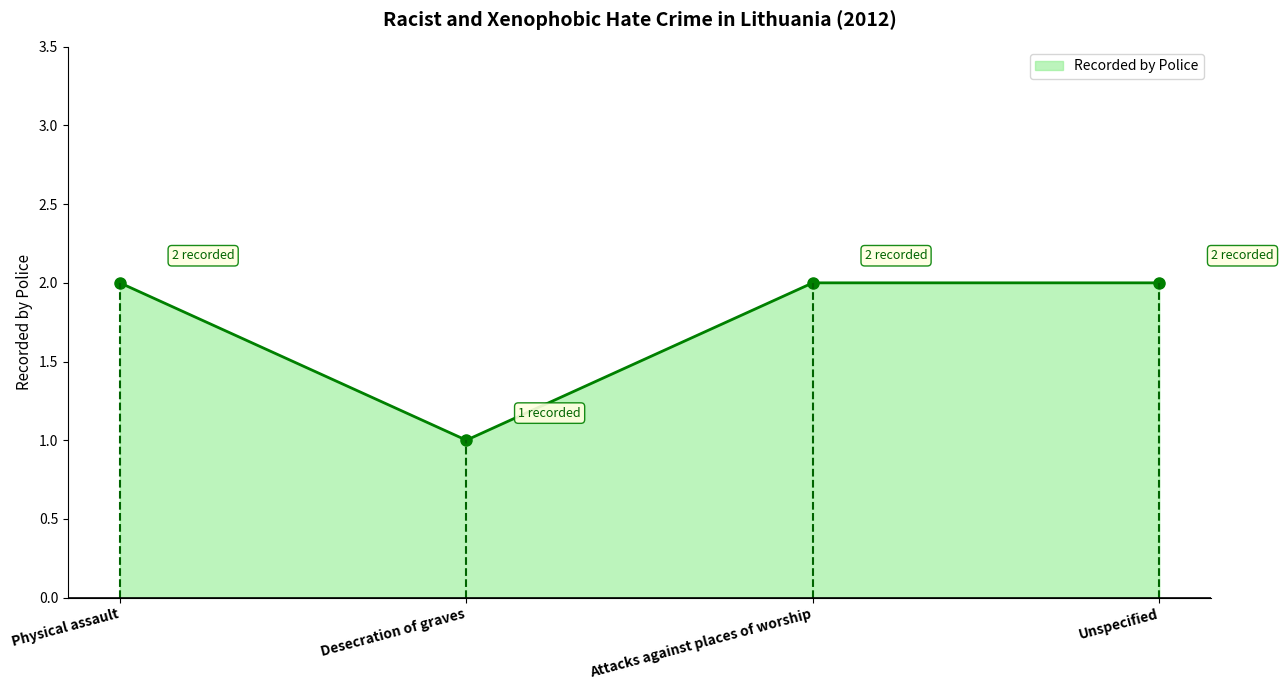

How many categories are shown in the chart?

4